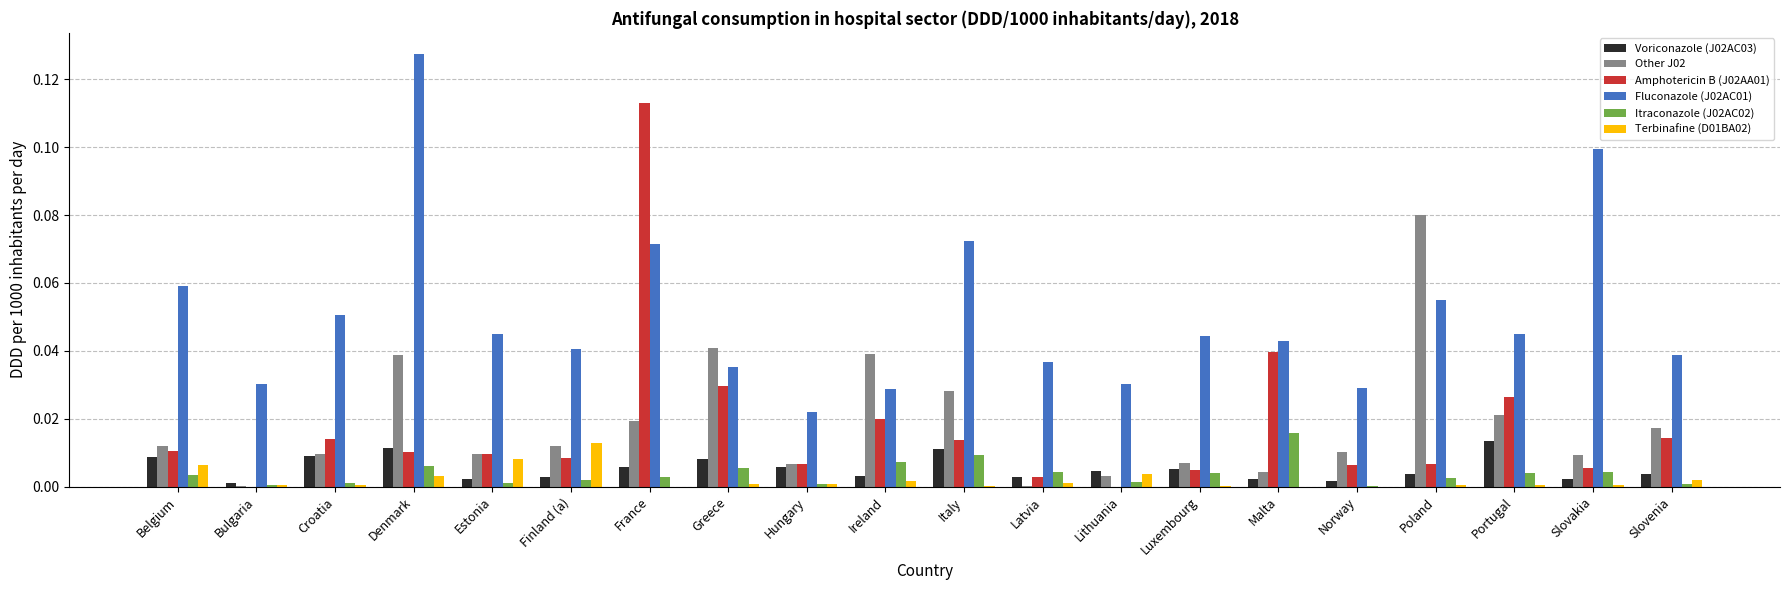

Is the value of Voriconazole (J02AC03) at Portugal greater than the value of Fluconazole (J02AC01) at France?

No